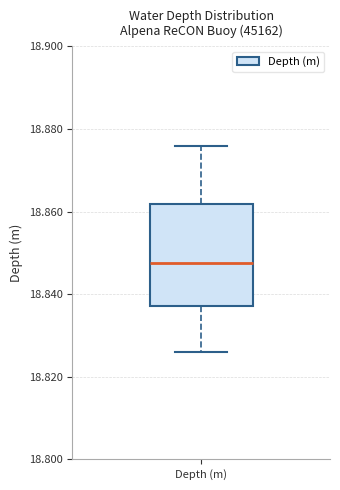

Transcribe this box plot: give where the median line is, the range the box spans, and where the two whiskers end, as read against the y-axis. The values are not printed on the chart, so give them approximately, as read against the axis.

median 18.848, box 18.838 to 18.862, whiskers 18.826 to 18.876